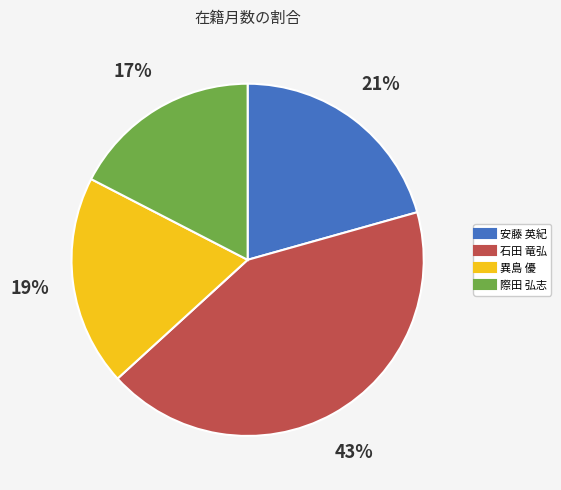

Which slice is the smallest?

際田 弘志